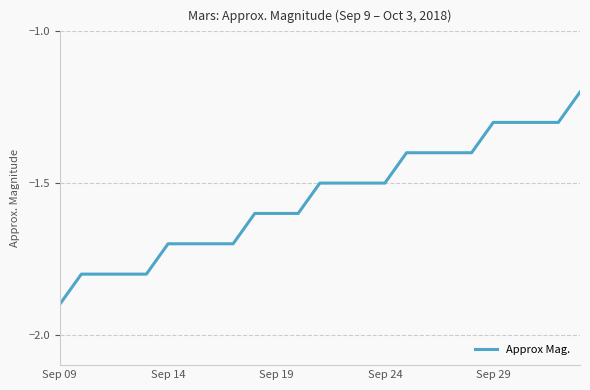

What is the difference between the maximum and minimum values?

0.7